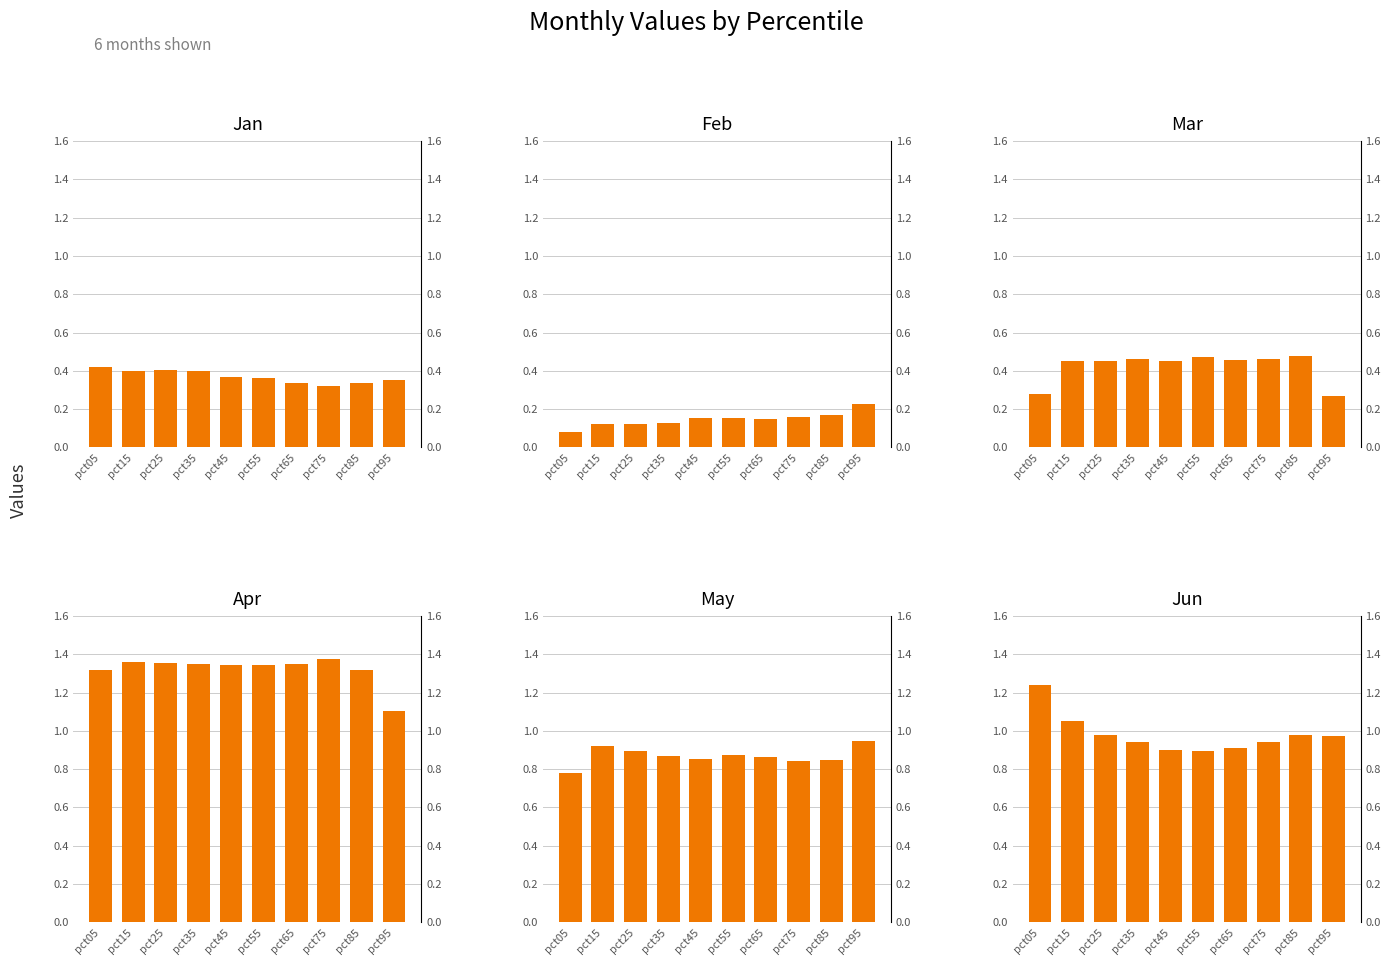

Which series has the largest total across all categories?

Apr